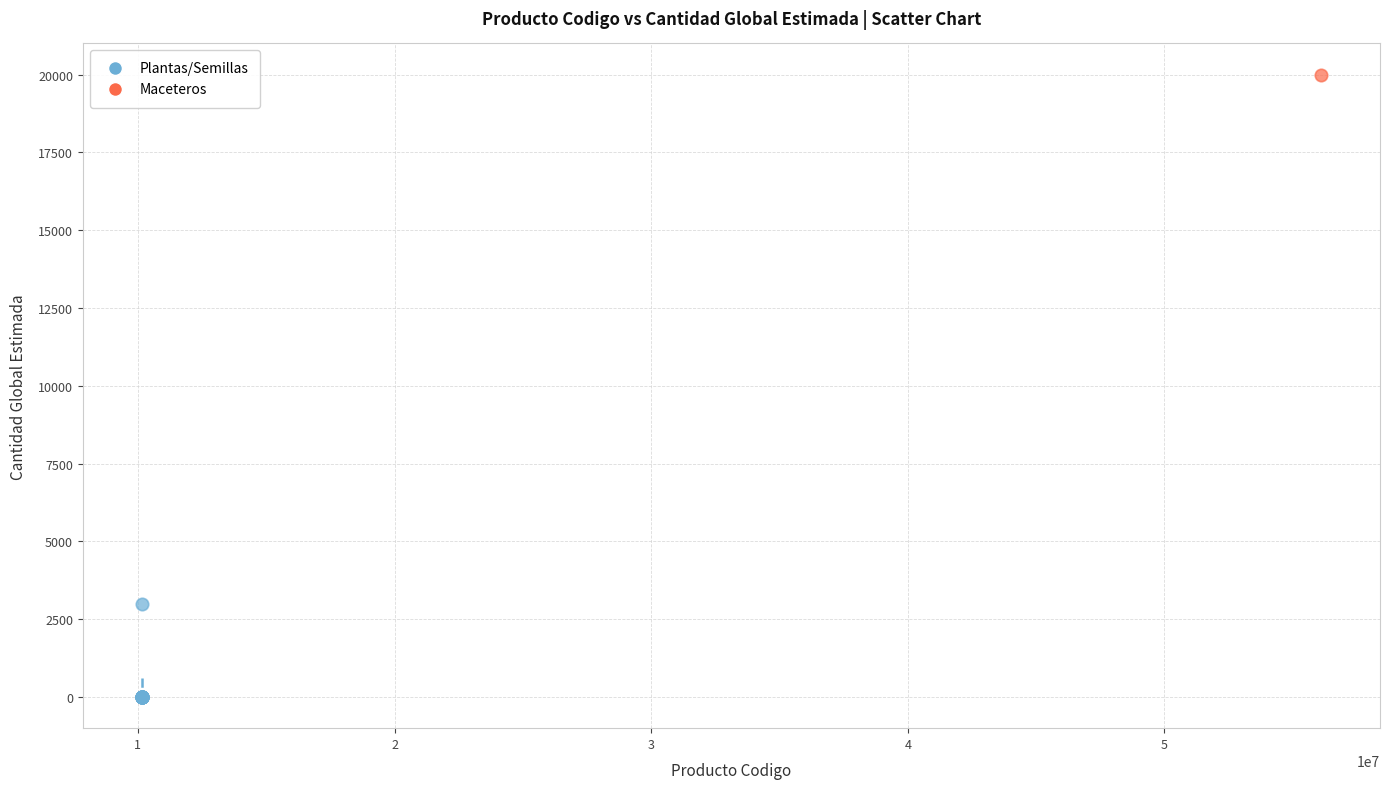

What are all the series names shown in the legend?

Plantas/Semillas, Maceteros